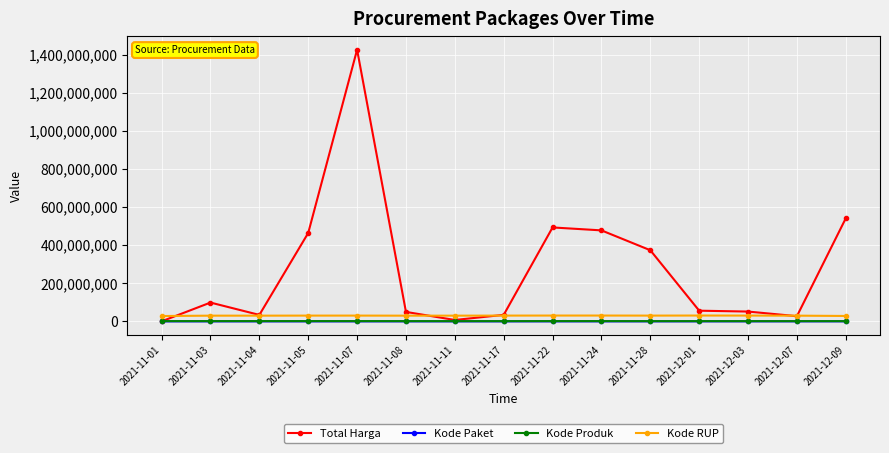

True or false: Kode Produk and Kode RUP intersect in this chart.

False